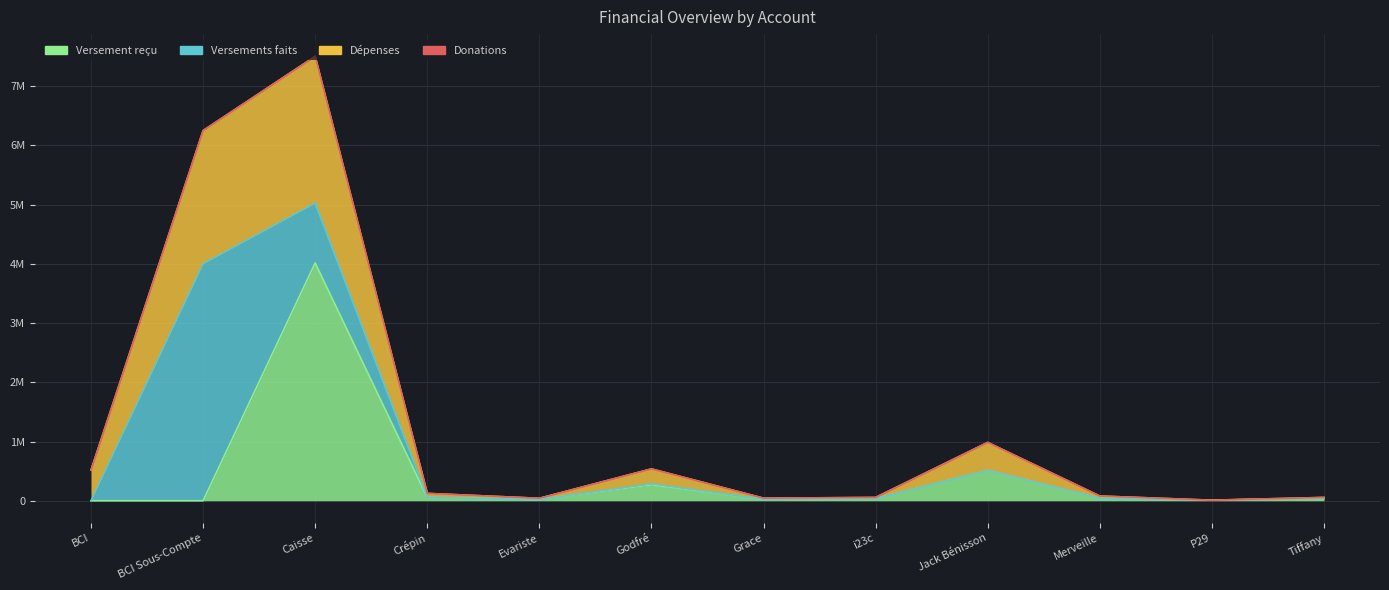

What is the label of the 12th point from the left?

Tiffany